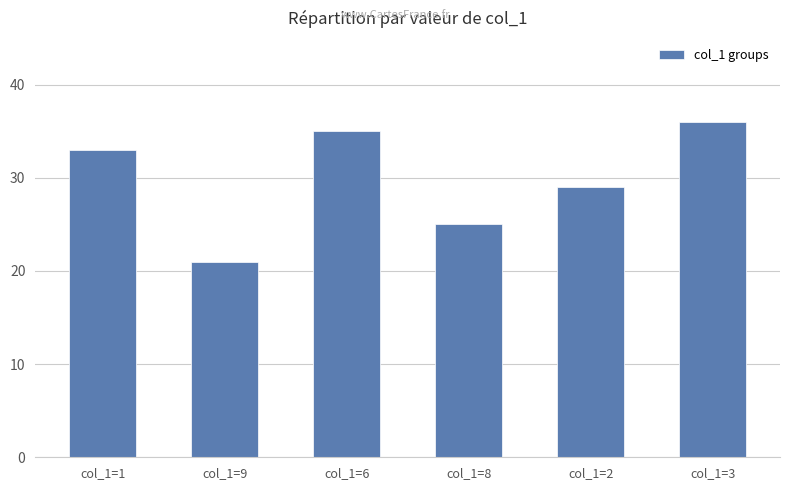

Reading left to right, what are all the values shown in this chart?

33	21	35	25	29	36